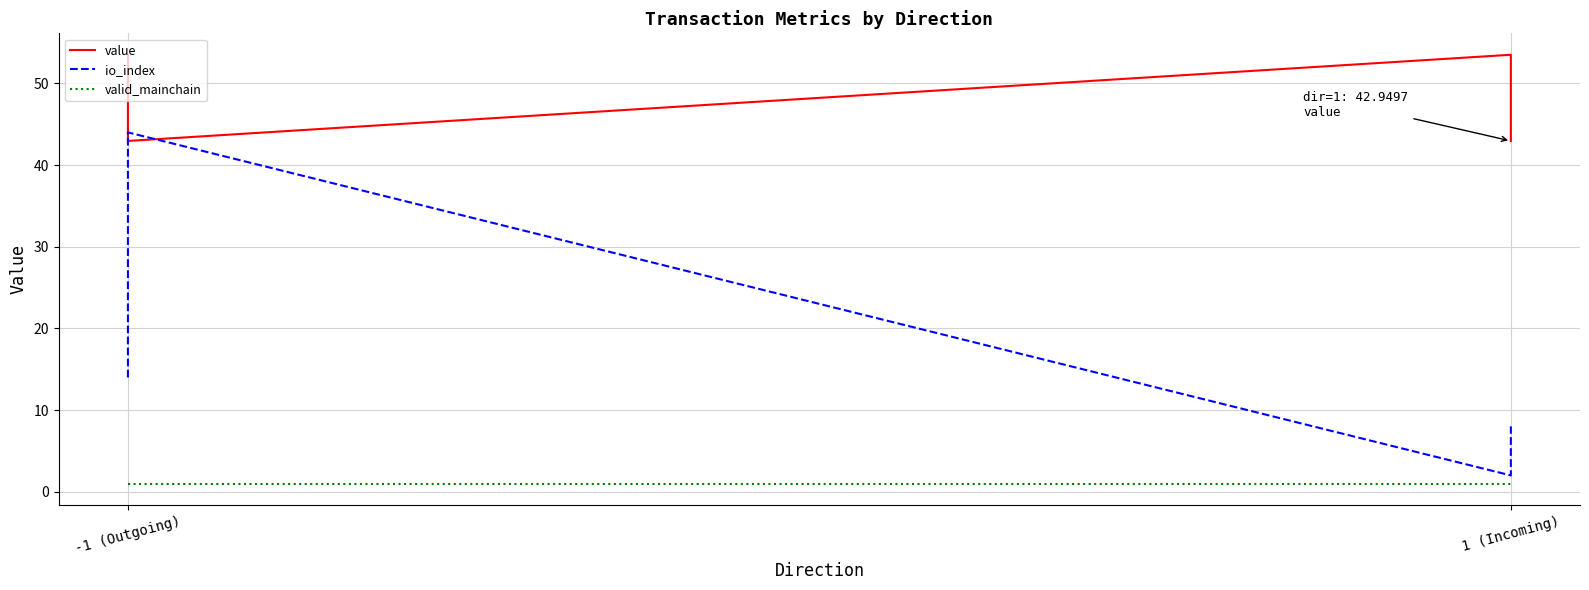

At which label is valid_mainchain closest to 1?

-1 (Outgoing)